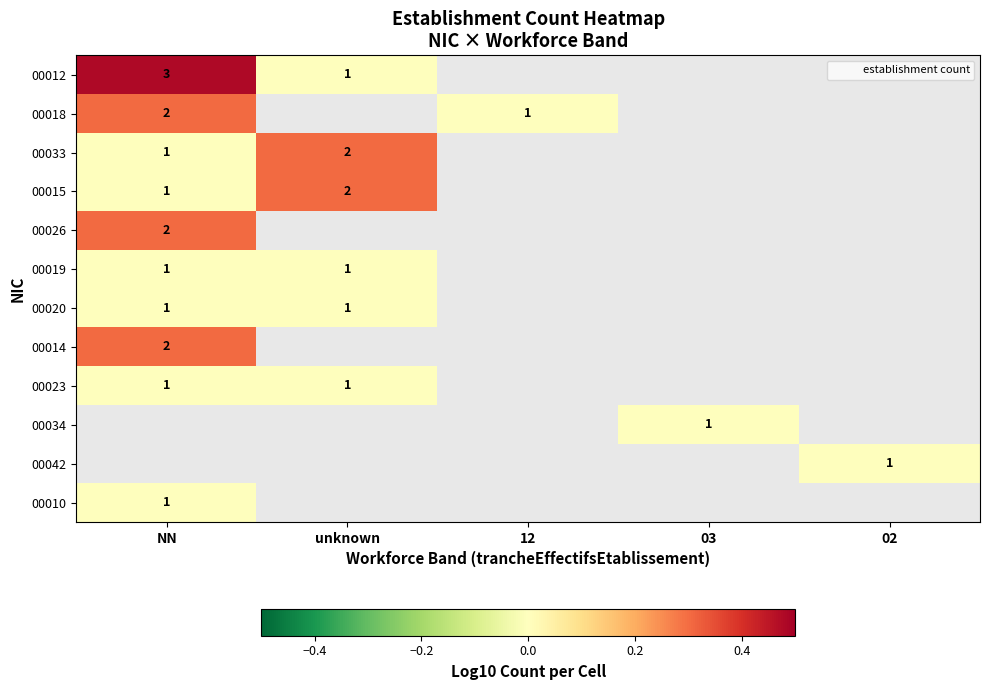

How many values in 00026 are above zero?

1